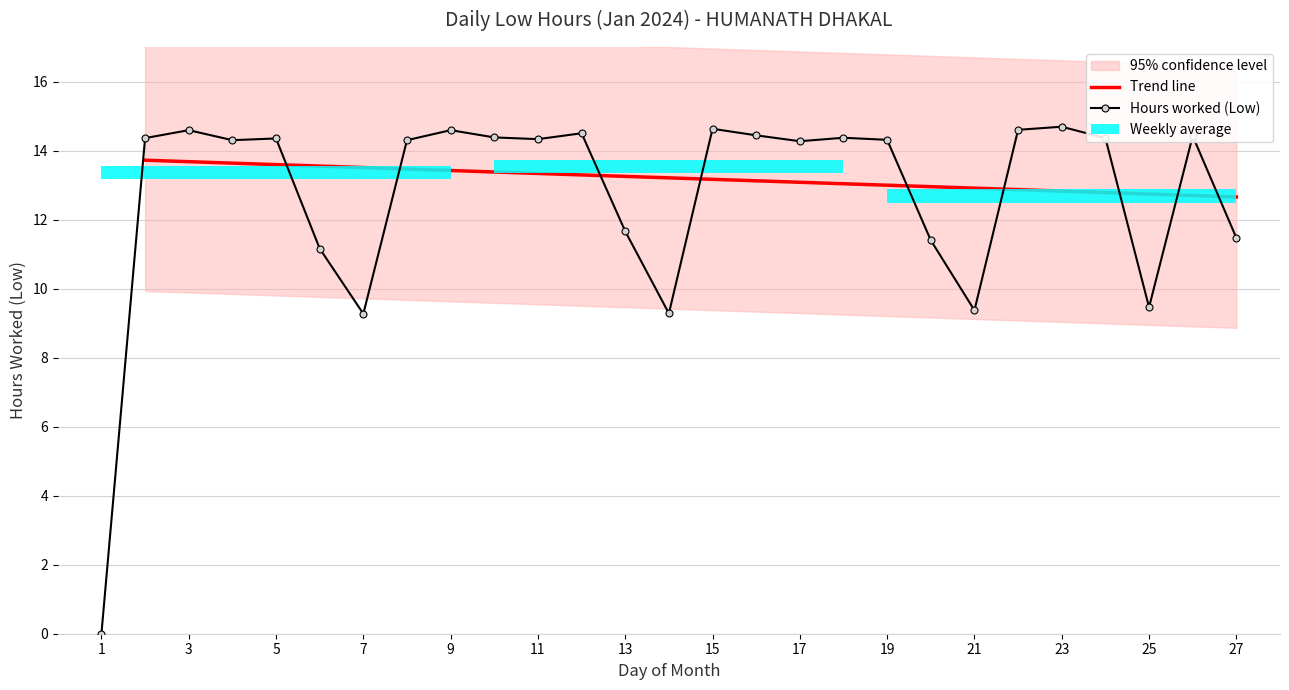

Between 7 and 1, which is larger?

7